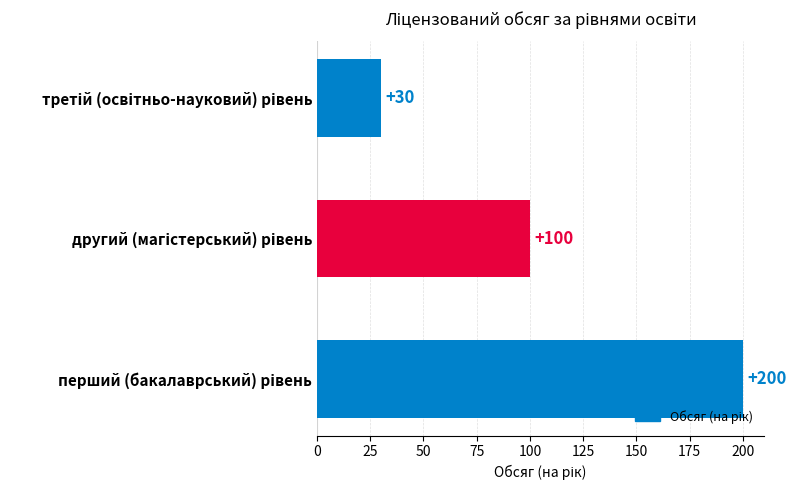

What is the average value?

110